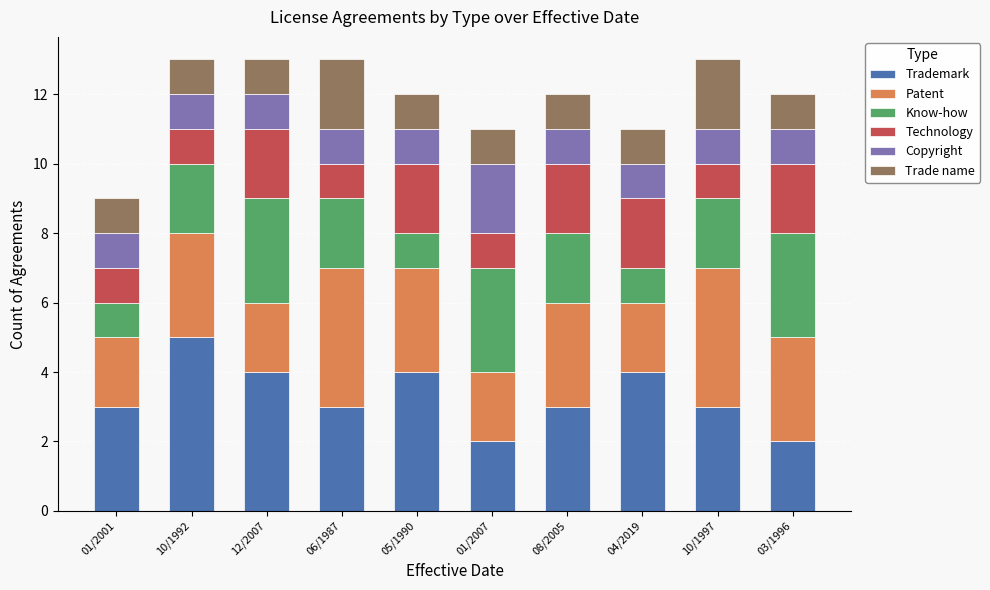

What is the value of the Trademark bar at the 9th from the left?

3